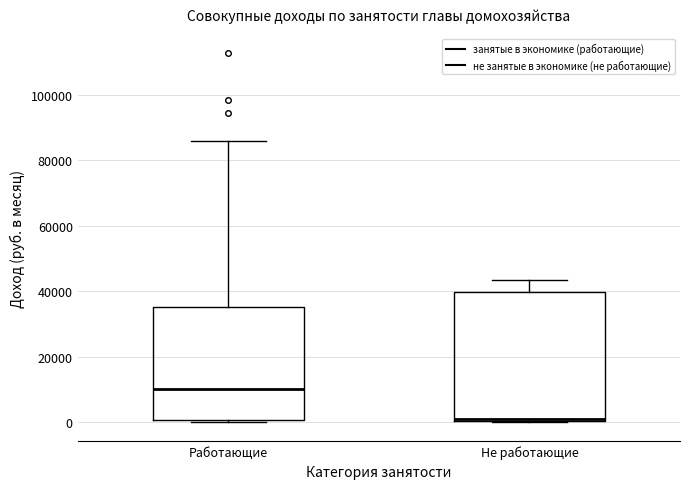

Where is the lower edge of the box for Не работающие on the y-axis? The values are not printed on the chart, so give them approximately, as read against the axis.

0